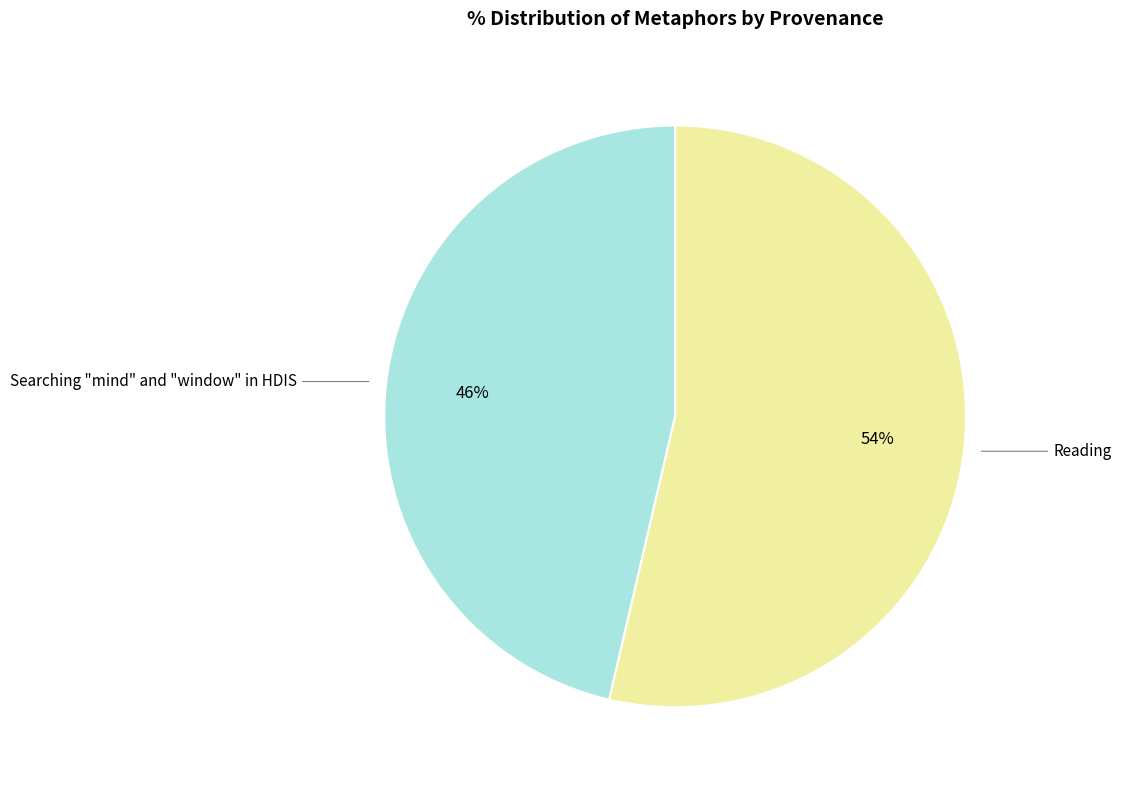

Which slice is the largest?

Reading